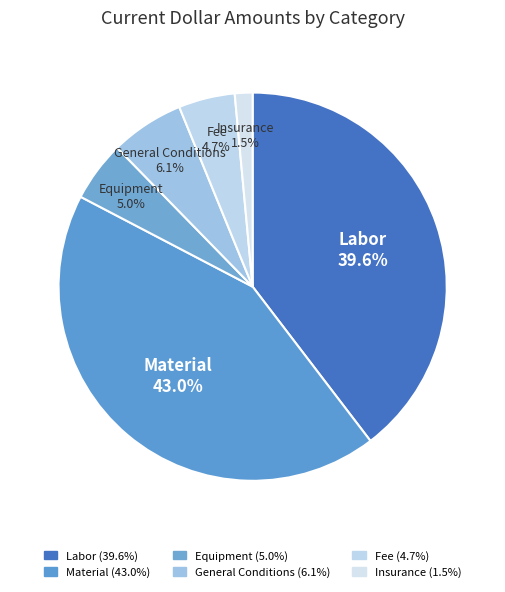

Approximately how many times larger is the value at Insurance compared to Fee?

0.3